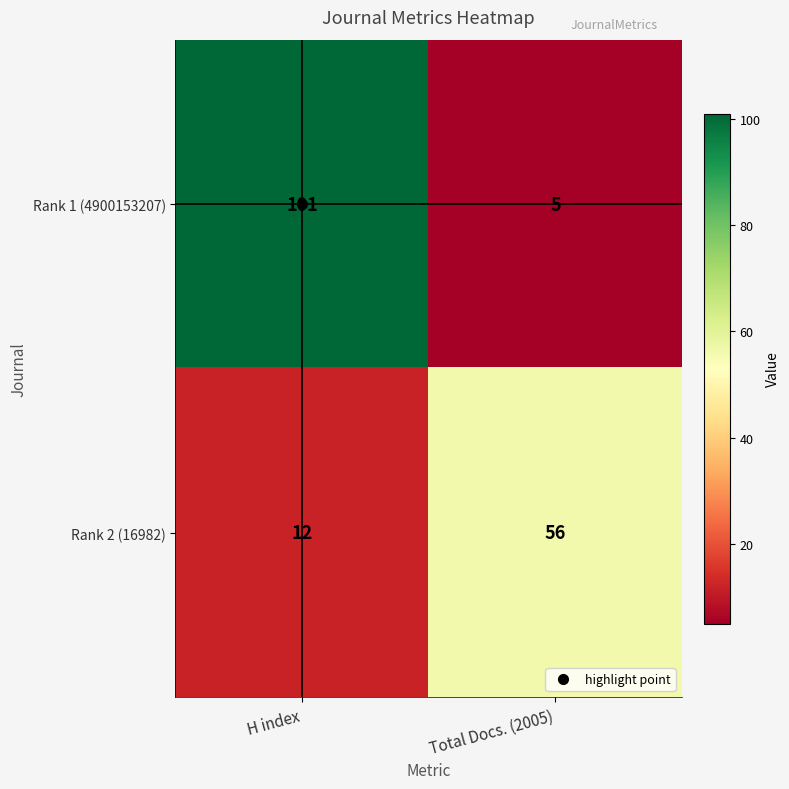

What is the difference between the highest and lowest values at Total Docs. (2005)?

51